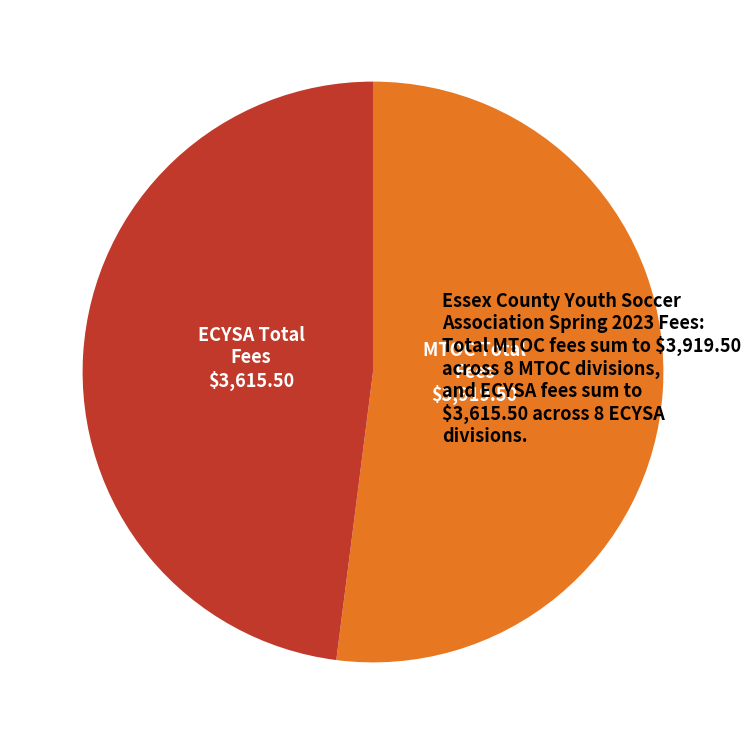

Is there any slice that represents more than half of the pie?

Yes